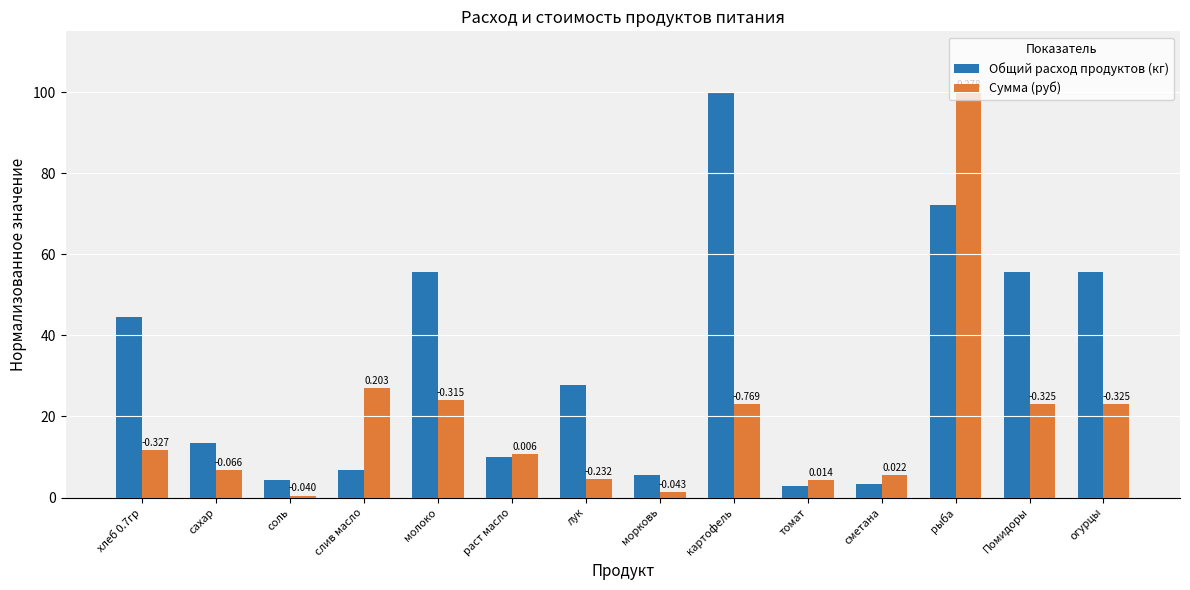

How many groups of bars are there?

14